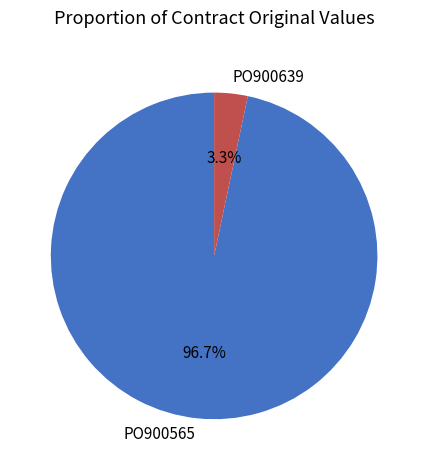

To the nearest percent, what is the combined percentage of PO900639 and PO900565?

100%